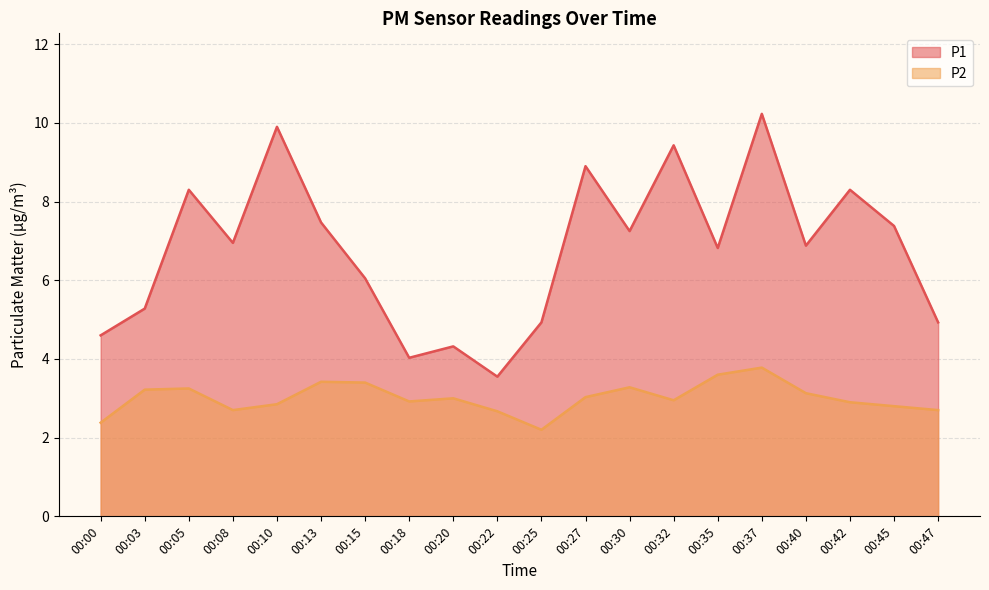

True or false: P2 and P1 cross at least once.

False